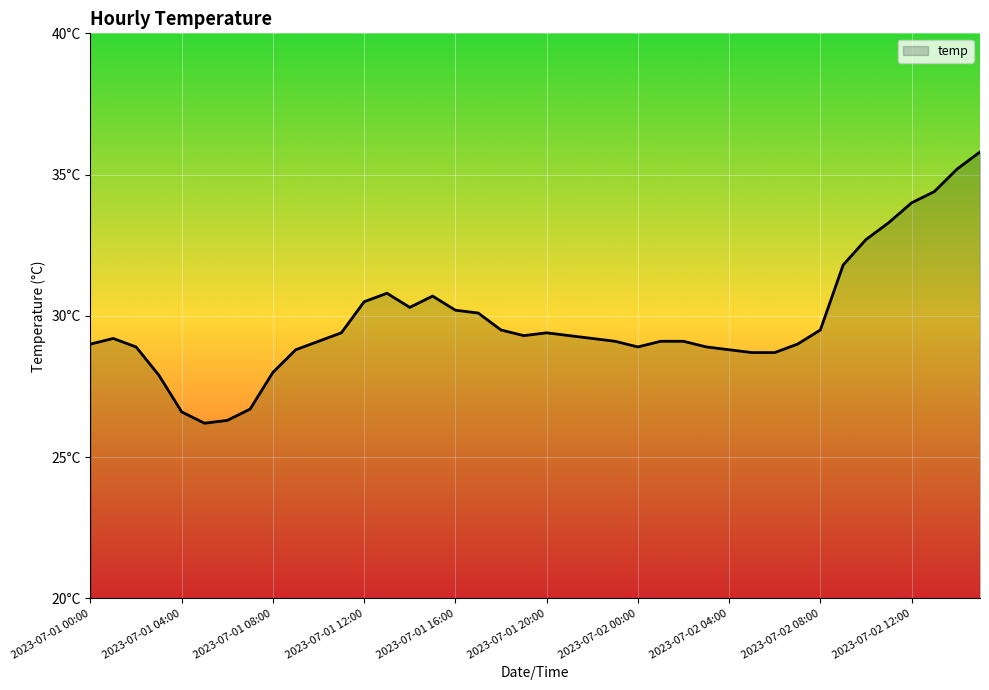

Does the chart have visible grid lines?

Yes